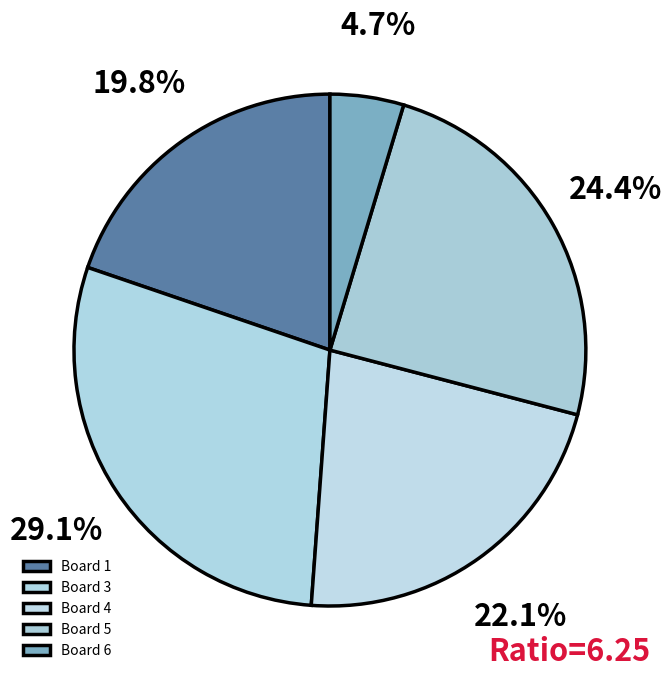

Is it true that Board 5 is 24% of the pie?

True